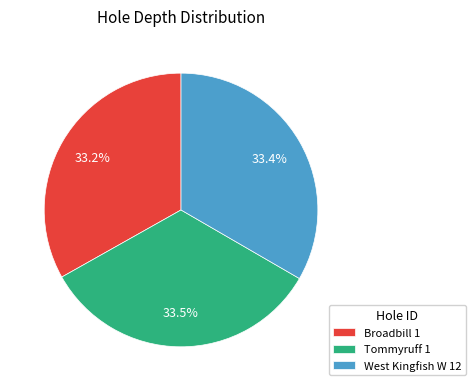

Approximately how many times larger is the value at Tommyruff 1 compared to West Kingfish W 12?

1.0